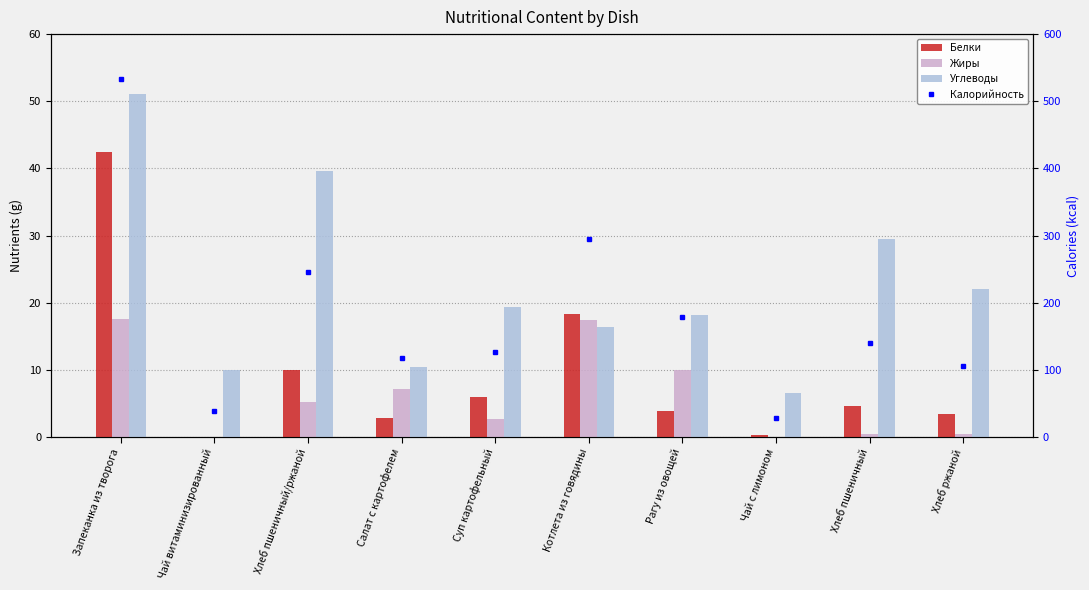

The Углеводы series shows 36.2 at Хлеб ржаной. True or false?

False